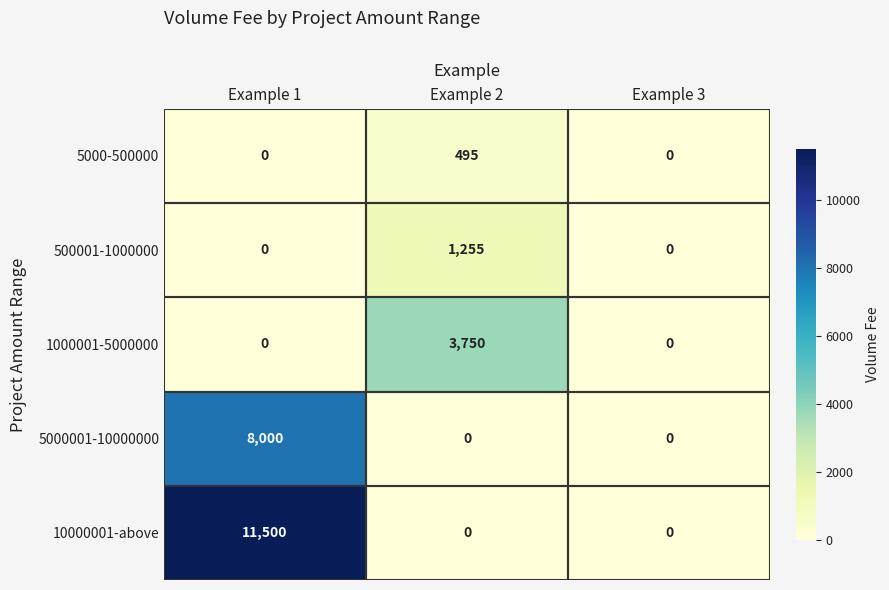

The 1000001-5000000 series shows 0 at Example 3. True or false?

True